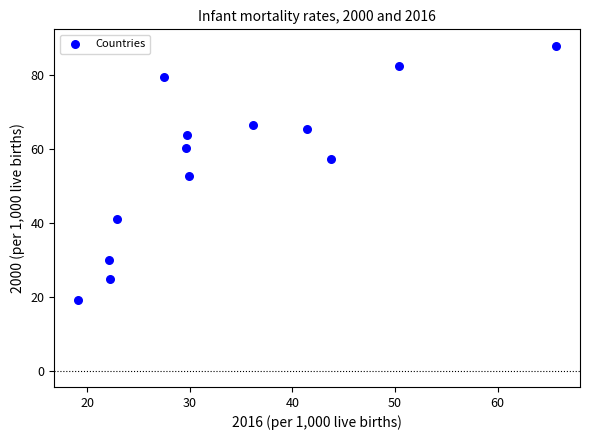

What is the range of Y values (max minus min)?

69.0